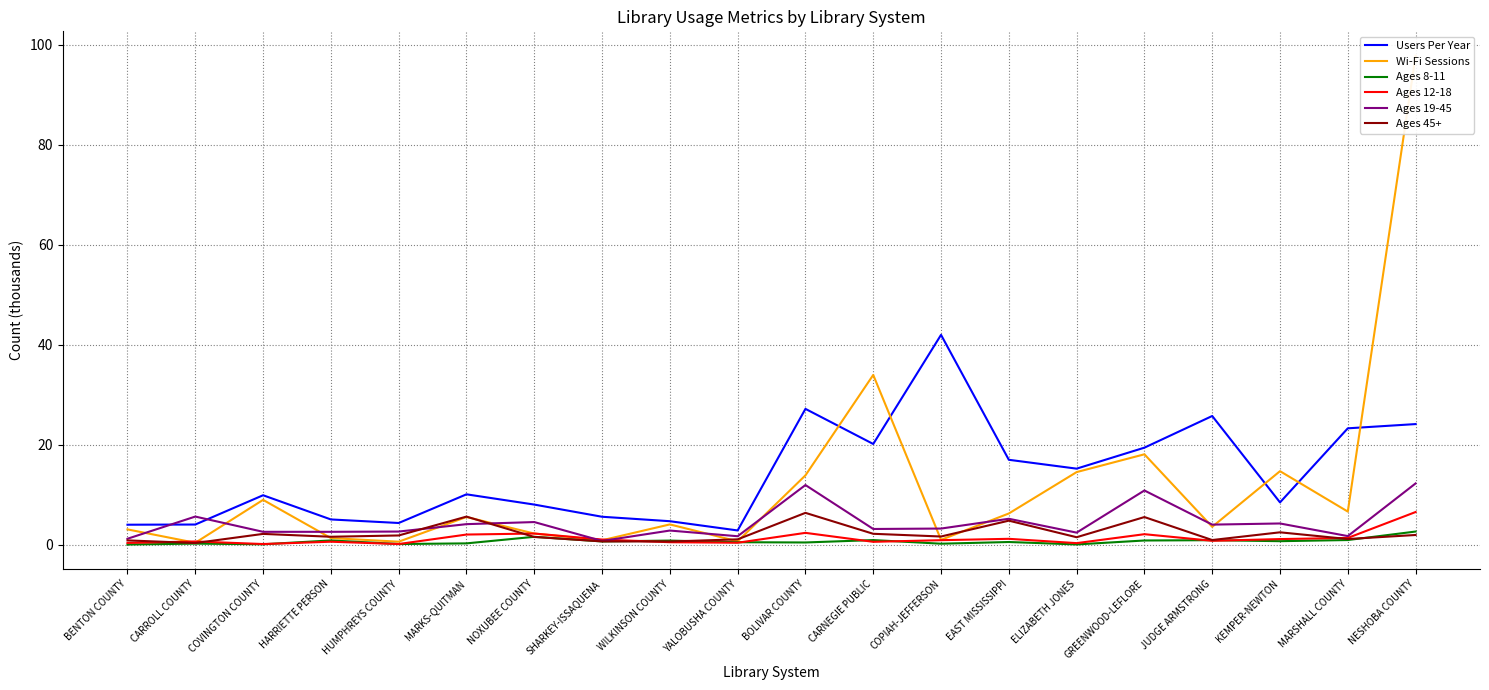

Where do Ages 19-45 and Ages 12-18 first cross each other?

NOXUBEE COUNTY and SHARKEY-ISSAQUENA